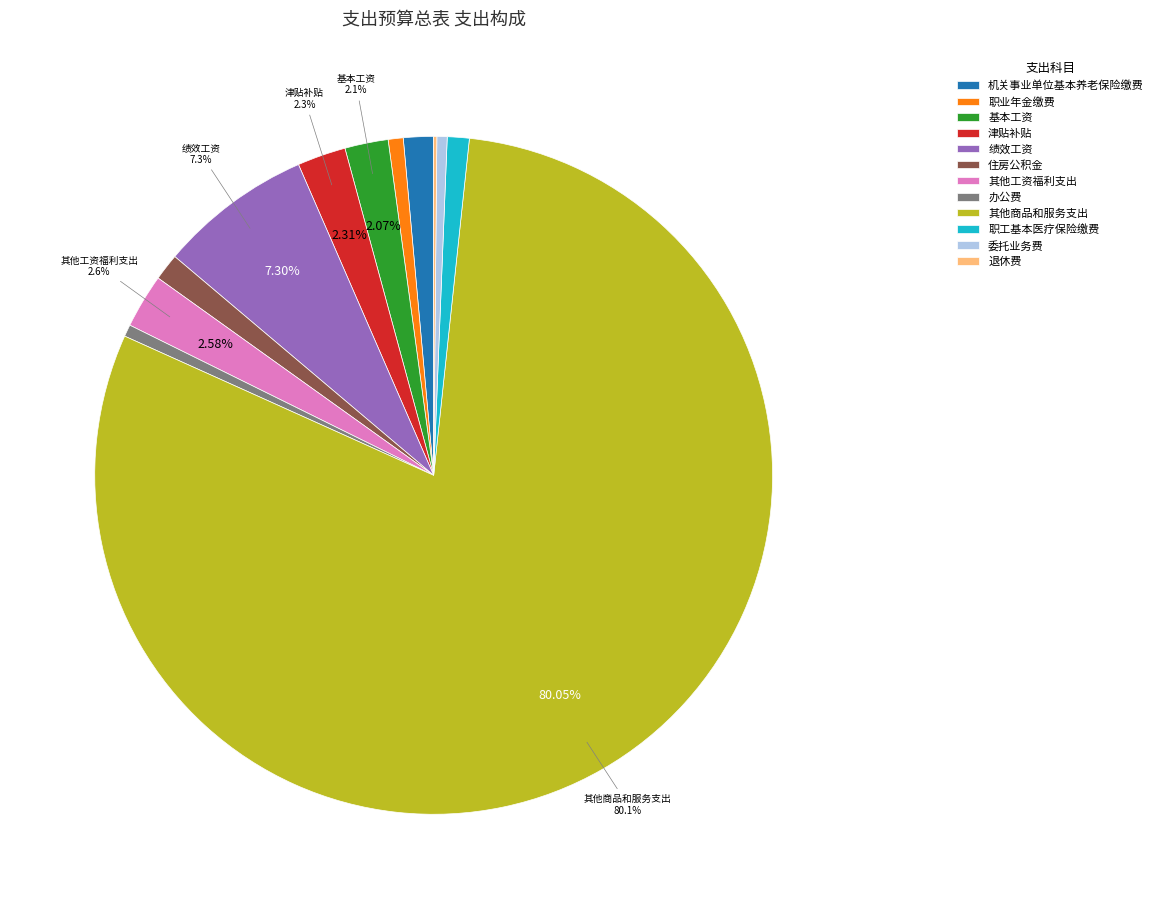

To the nearest percent, what is the combined percentage of 绩效工资 and 职业年金缴费?

8%